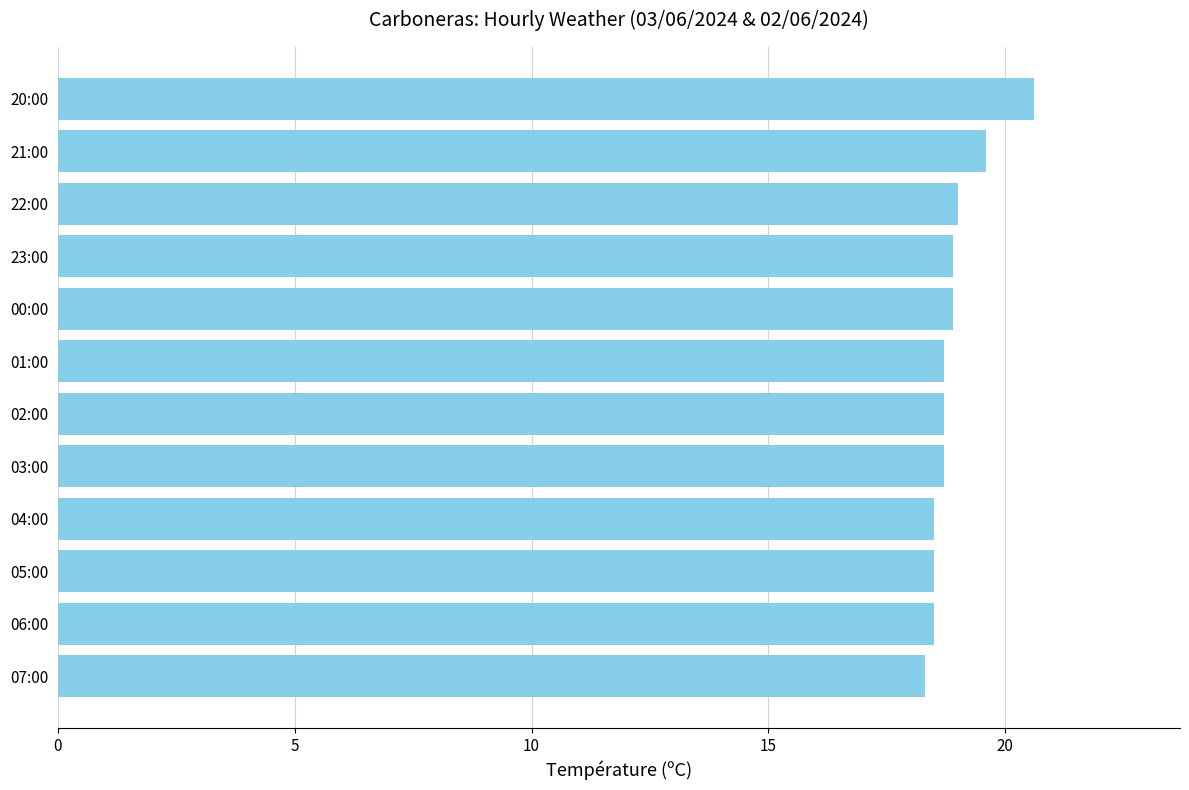

What is the sum of the values at 04:00 and 00:00?

37.4